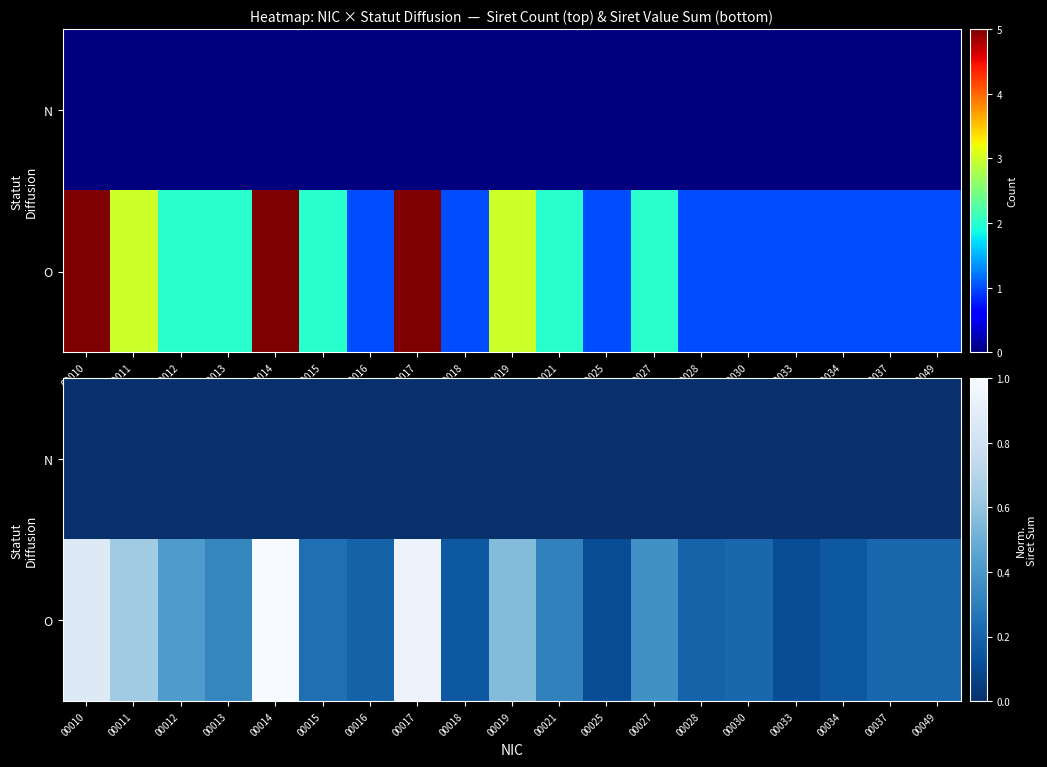

The O series shows 0.3 at 00021. True or false?

True